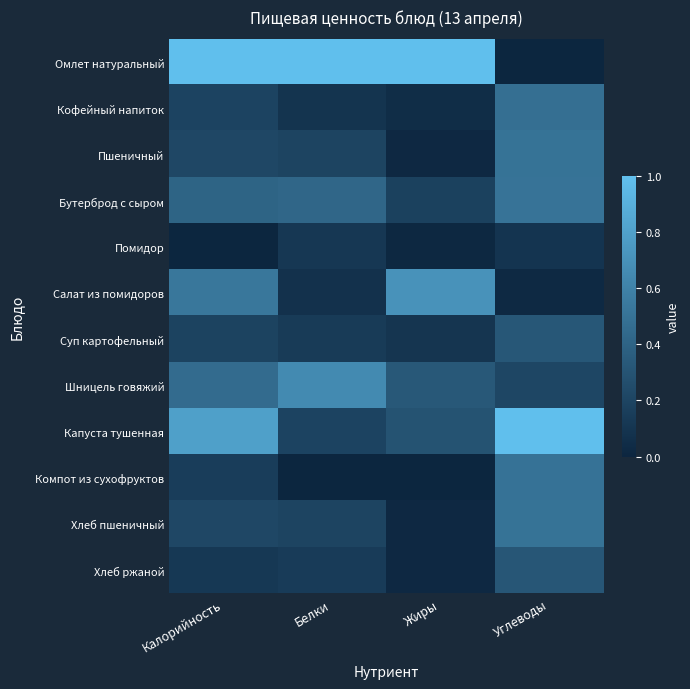

Reading right to left, transcribe all the data shown in this chart.

Омлет натуральный: Углеводы=0.0	Жиры=1.0	Белки=1.0	Калорийность=1.0
Кофейный напиток: Углеводы=0.5	Жиры=0.0	Белки=0.1	Калорийность=0.2
Пшеничный: Углеводы=0.5	Жиры=0.0	Белки=0.2	Калорийность=0.2
Бутерброд с сыром: Углеводы=0.5	Жиры=0.2	Белки=0.4	Калорийность=0.4
Помидор: Углеводы=0.1	Жиры=0.0	Белки=0.1	Калорийность=0.0
Салат из помидоров: Углеводы=0.0	Жиры=0.7	Белки=0.1	Калорийность=0.5
Суп картофельный: Углеводы=0.3	Жиры=0.1	Белки=0.1	Калорийность=0.2
Шницель говяжий: Углеводы=0.2	Жиры=0.3	Белки=0.7	Калорийность=0.5
Капуста тушенная: Углеводы=1.0	Жиры=0.3	Белки=0.2	Калорийность=0.8
Компот из сухофруктов: Углеводы=0.5	Жиры=0.0	Белки=0.0	Калорийность=0.2
Хлеб пшеничный: Углеводы=0.5	Жиры=0.0	Белки=0.2	Калорийность=0.2
Хлеб ржаной: Углеводы=0.3	Жиры=0.0	Белки=0.1	Калорийность=0.1